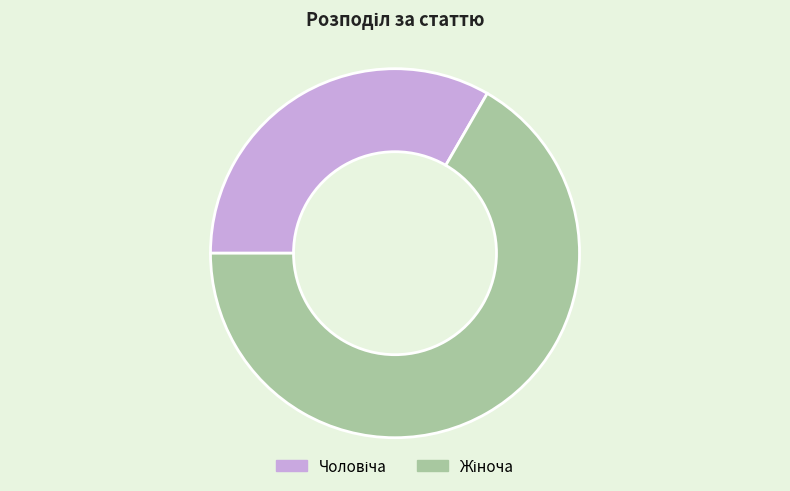

Is there a majority slice in this chart?

Yes